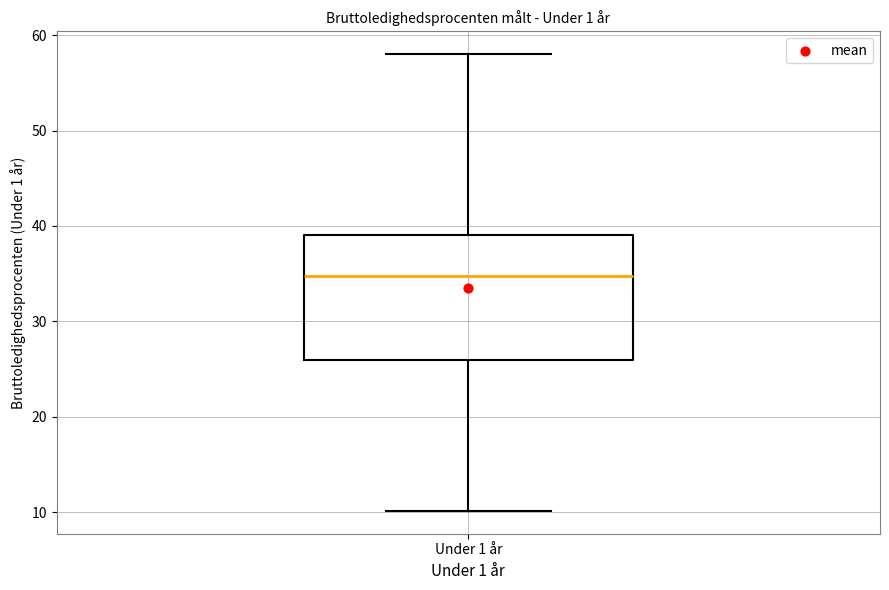

Read this box plot against the y-axis: the position of the median line, the range covered by the box, and the ends of both whiskers. The values are not printed on the chart, so give them approximately, as read against the axis.

median 35, box 26 to 39, whiskers 10 to 58